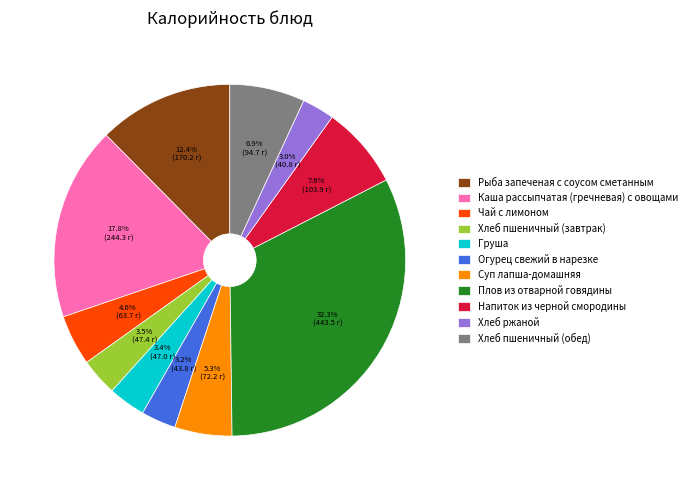

To the nearest percent, what percentage of the pie is Хлеб ржаной?

3%